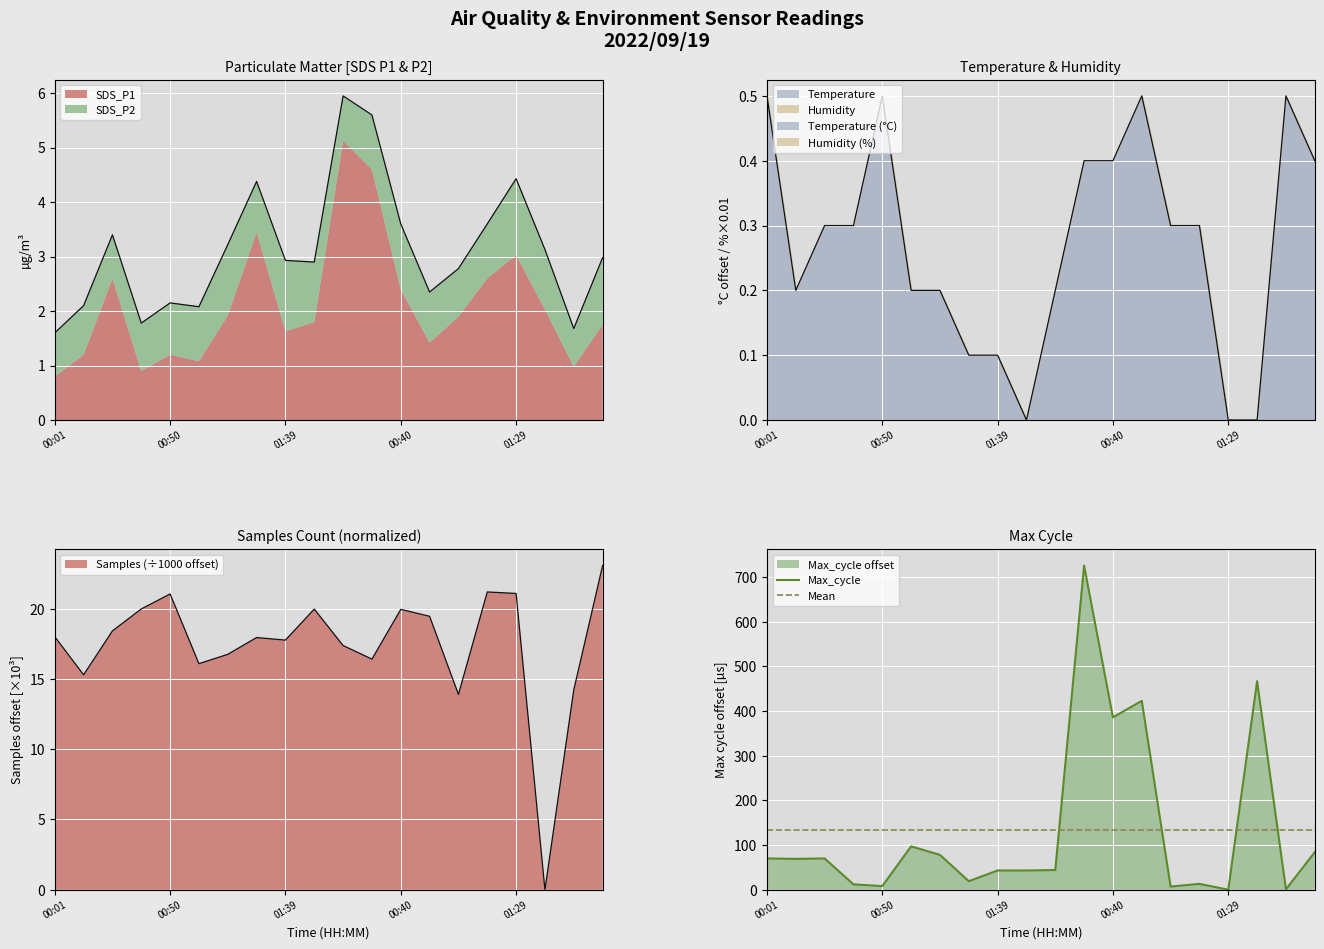

What is the total value across all series at 00:13?

2.3